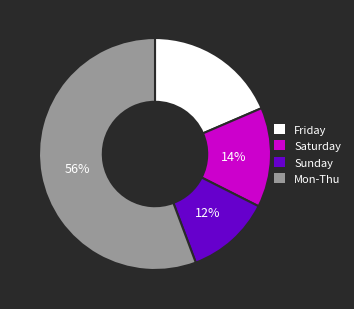

How many segments does this pie chart have?

4